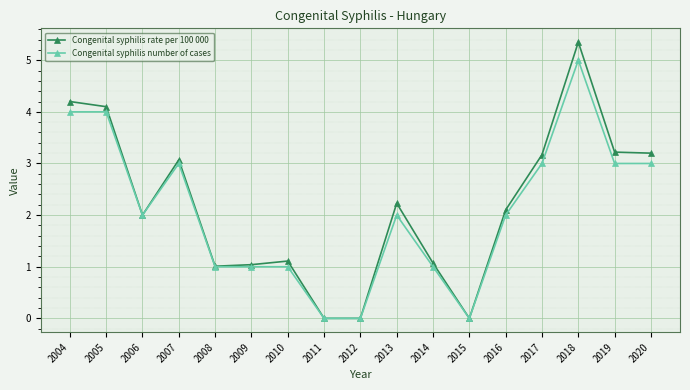

What are all the series names shown in the legend?

Congenital syphilis rate per 100 000, Congenital syphilis number of cases